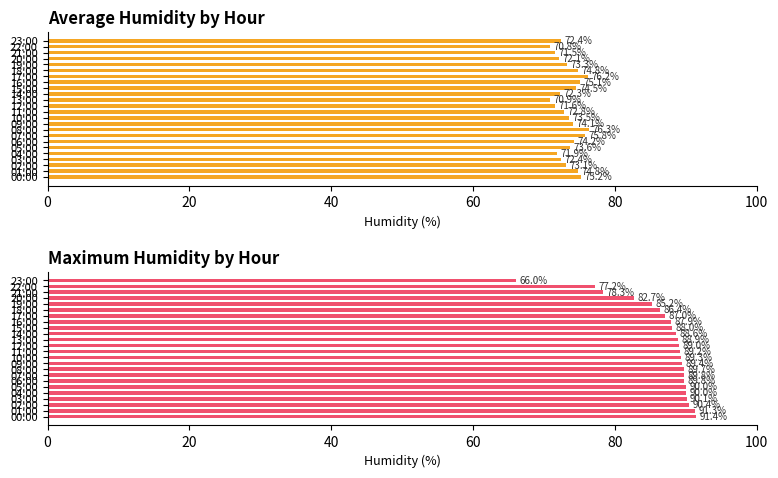

What is the label of the 17th bar from the right?

07:00